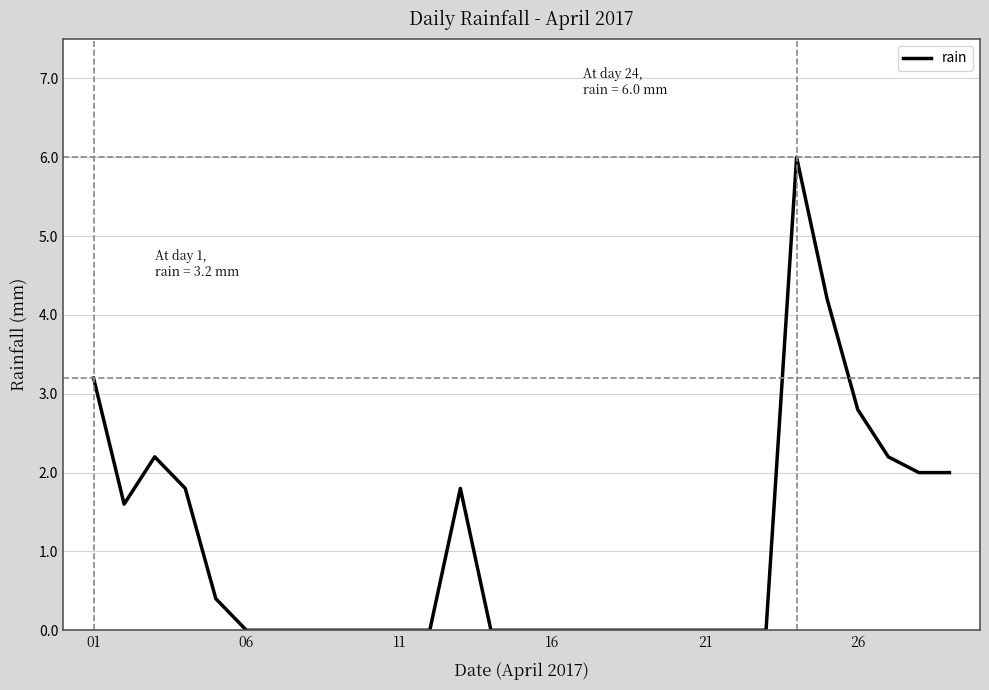

What is the difference between the maximum and minimum values?

6.0